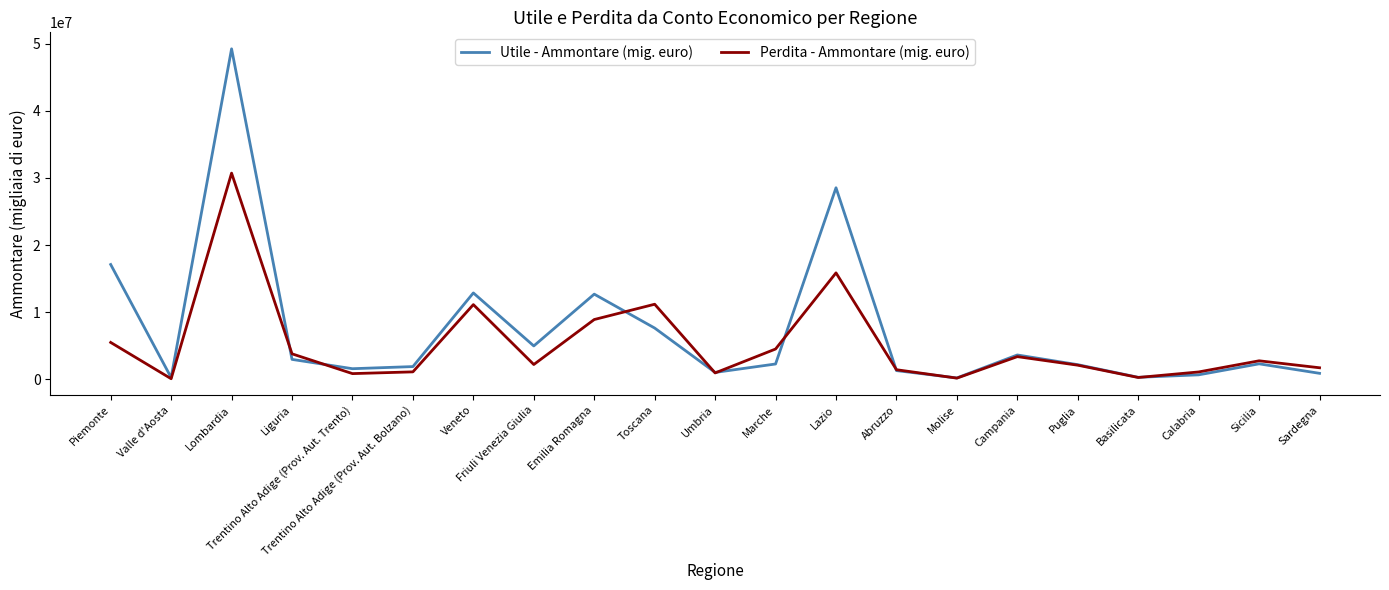

What position from the left is Toscana?

10